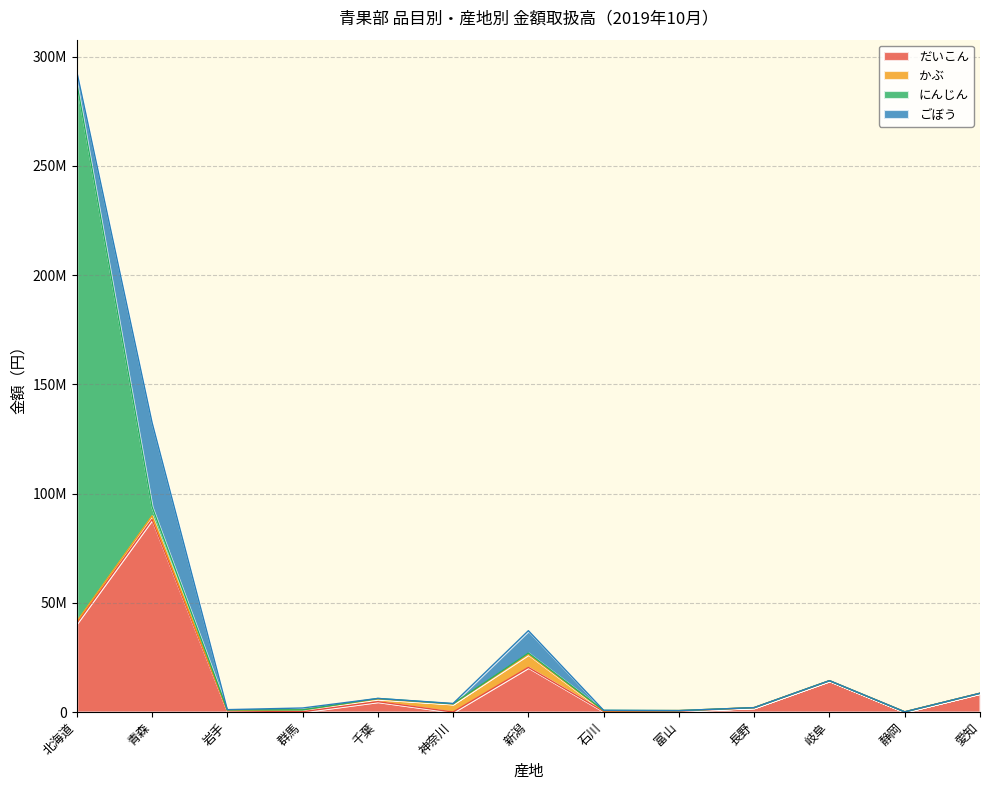

What is the label of the 4th point from the right?

長野